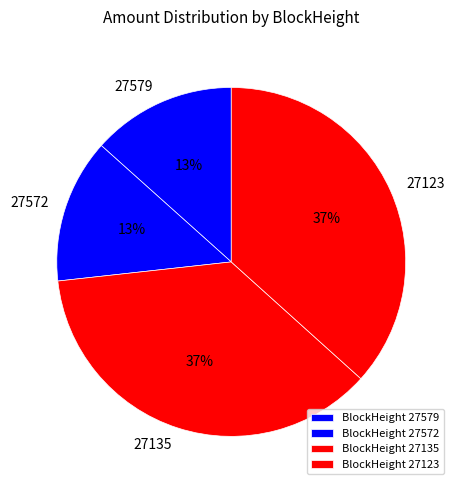

Approximately how many times larger is the value at 27579 compared to 27135?

0.4